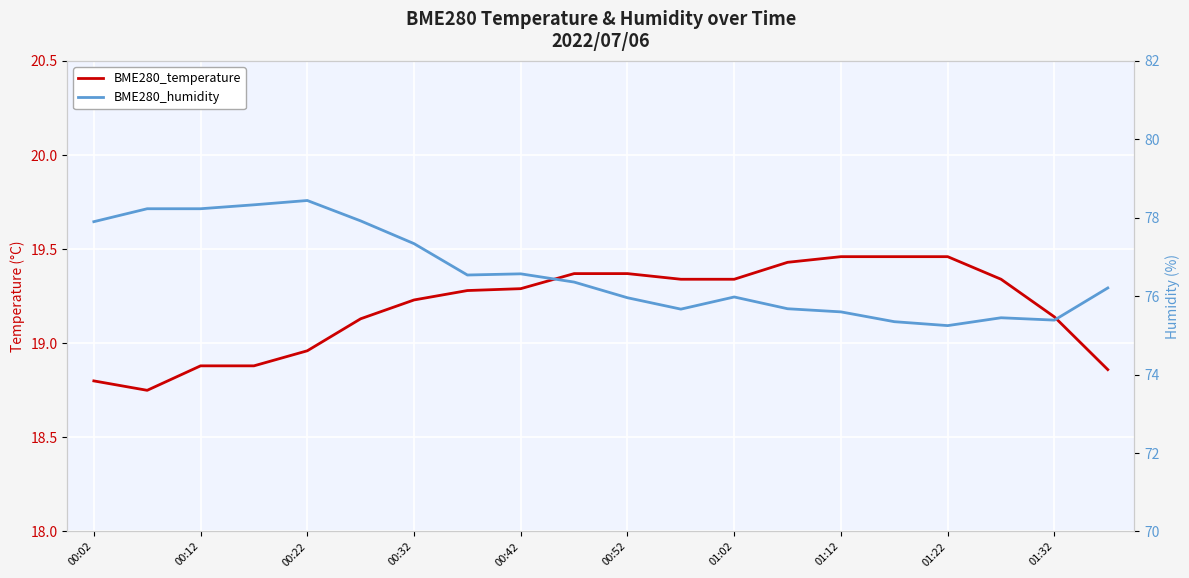

What value does the BME280_temperature series have at 01:12?

19.5